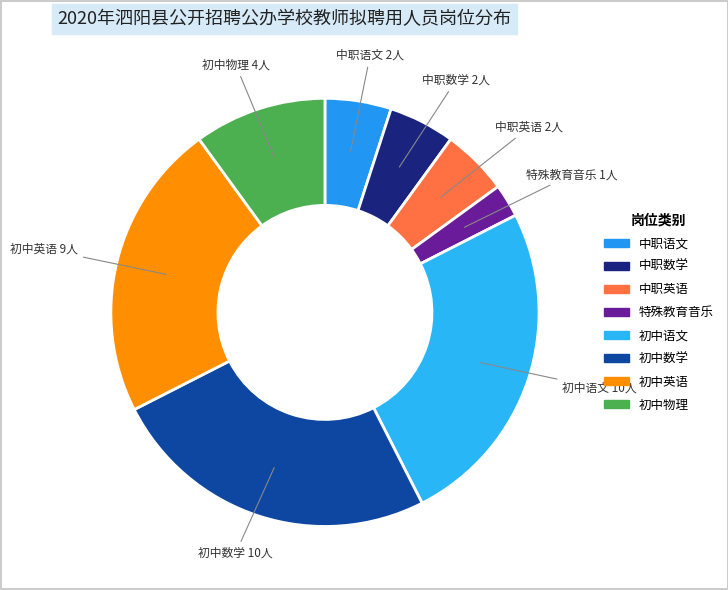

Does 初中数学 represent more than half of the total?

No